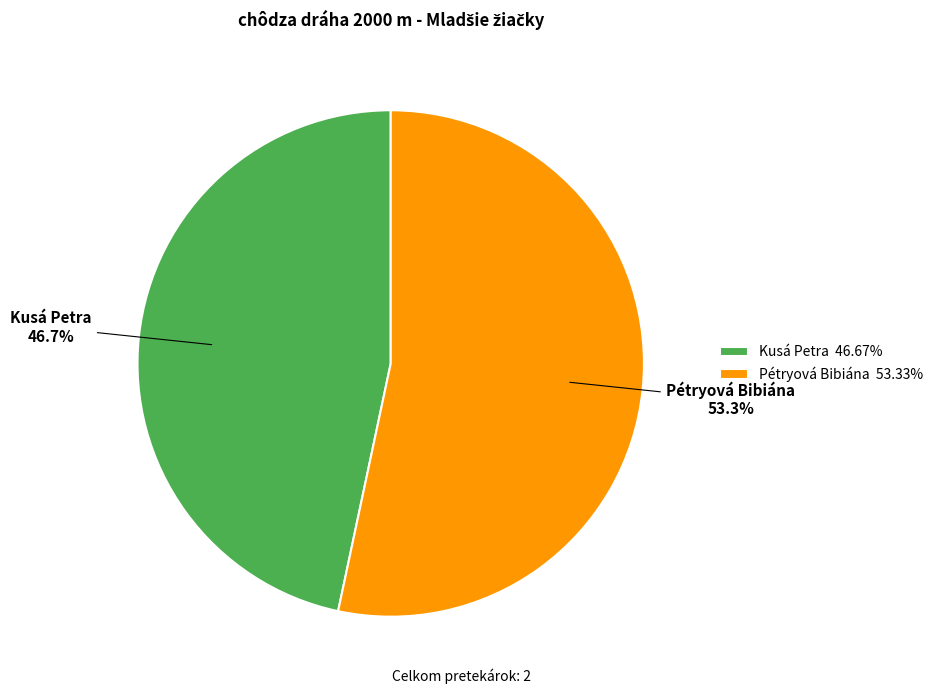

True or false: Kusá Petra accounts for 53% of the total.

False